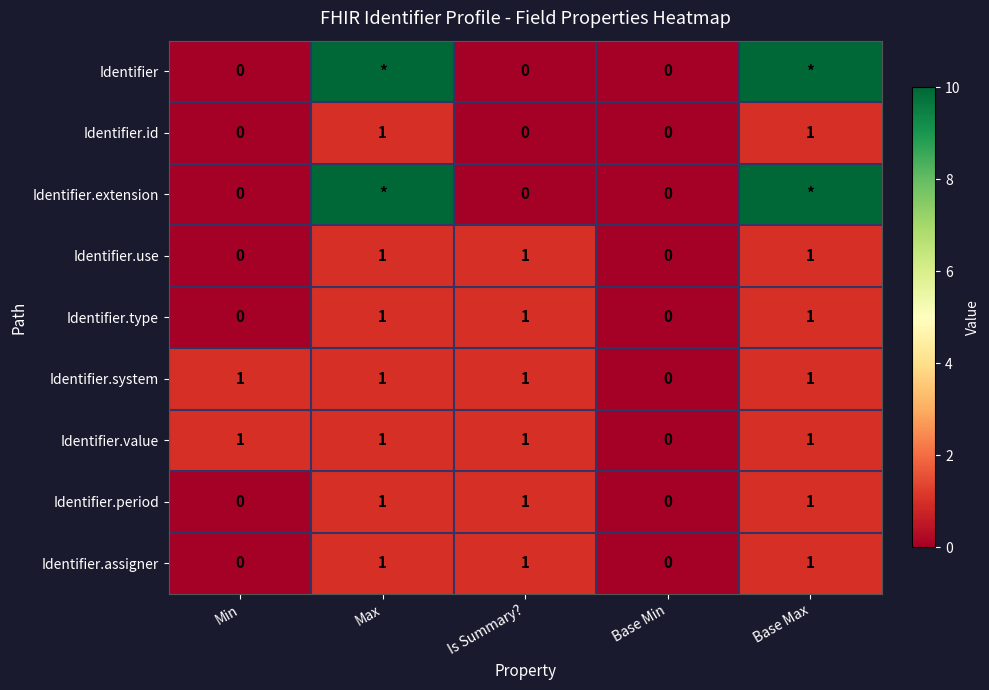

How many Identifier.period values are between 0 and 1?

5